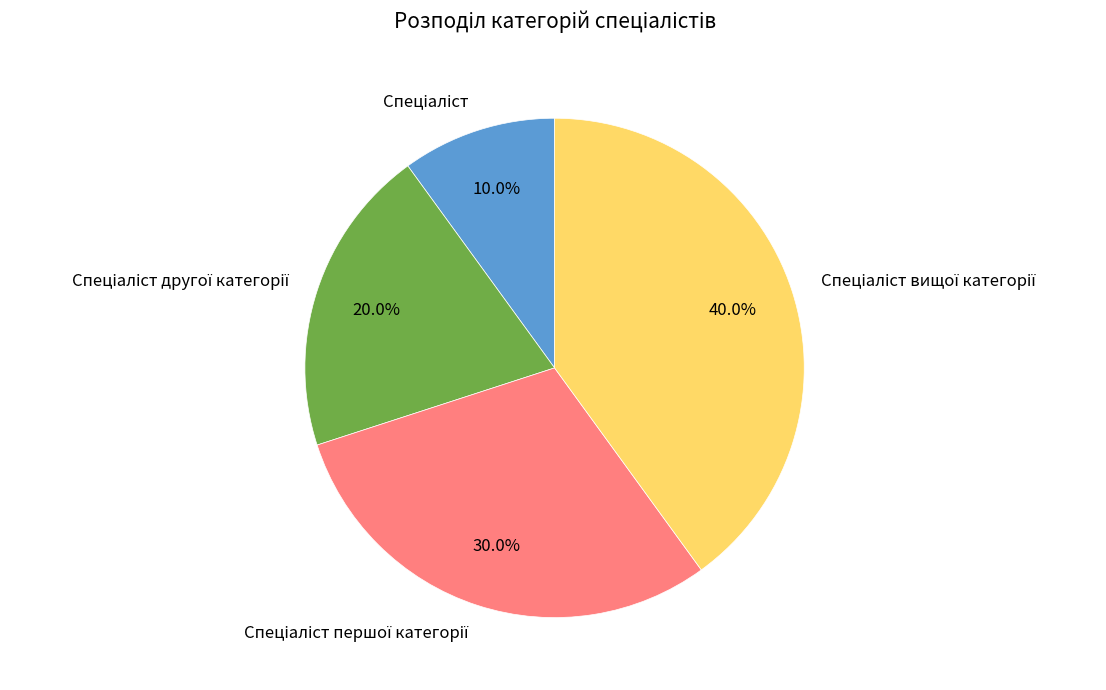

Does any single category account for the majority?

No